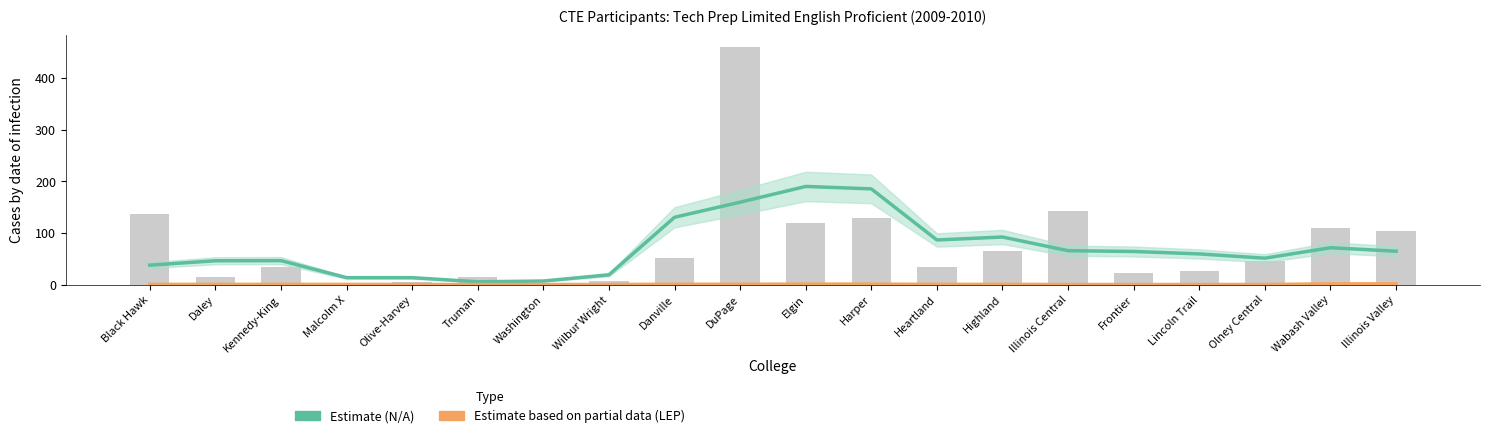

Which category has the highest value in the N/A (Estimate) series?

Elgin